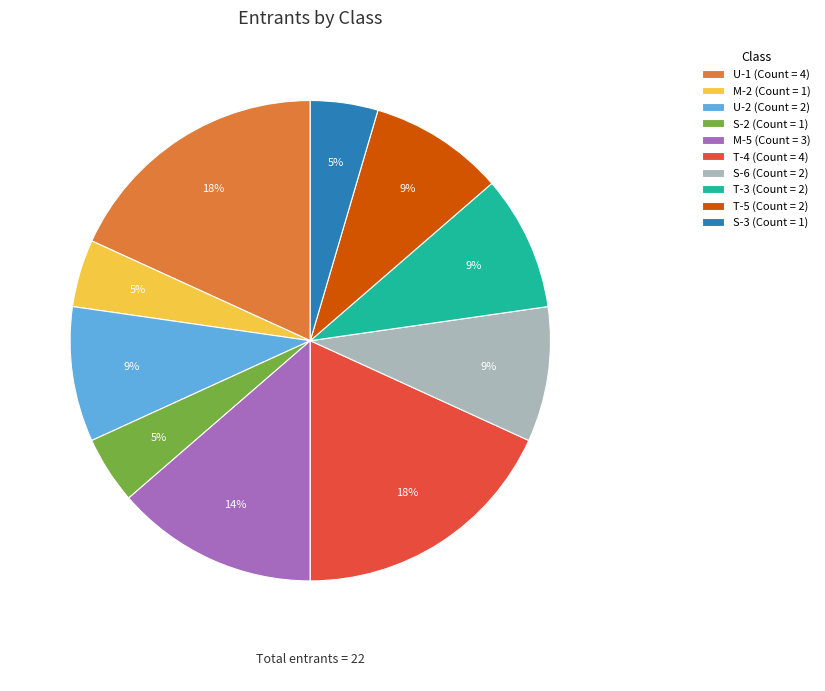

Is it true that S-6 (Count = 2) is 23% of the pie?

False